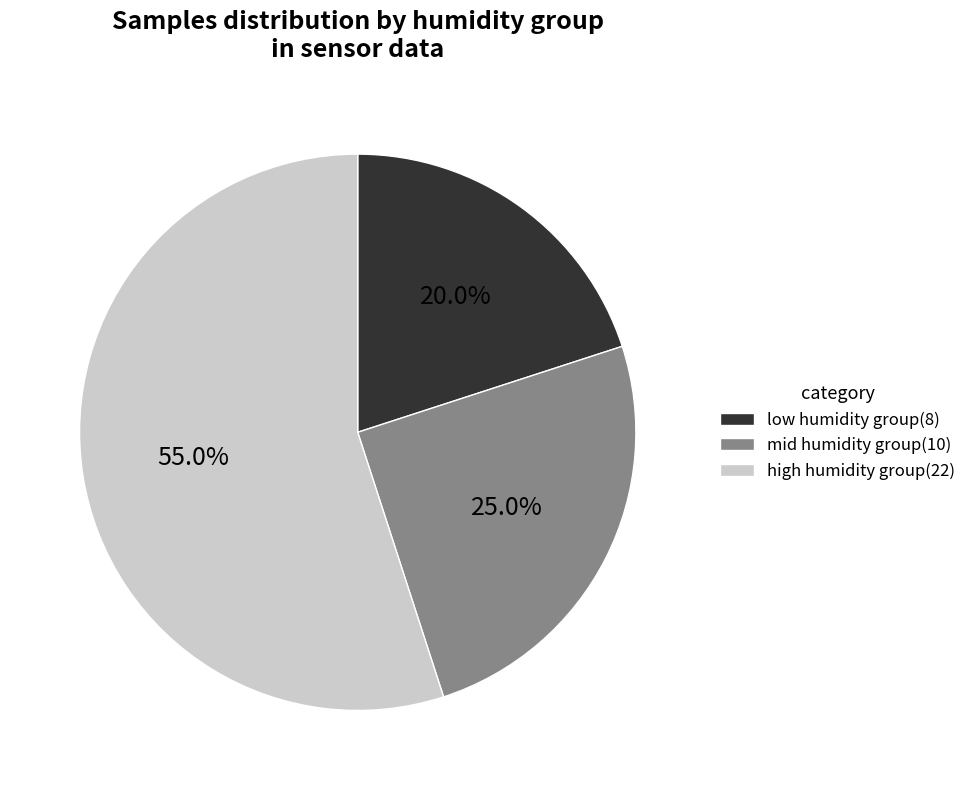

What is the total percentage of mid humidity group(10) and high humidity group(22)?

80.0%